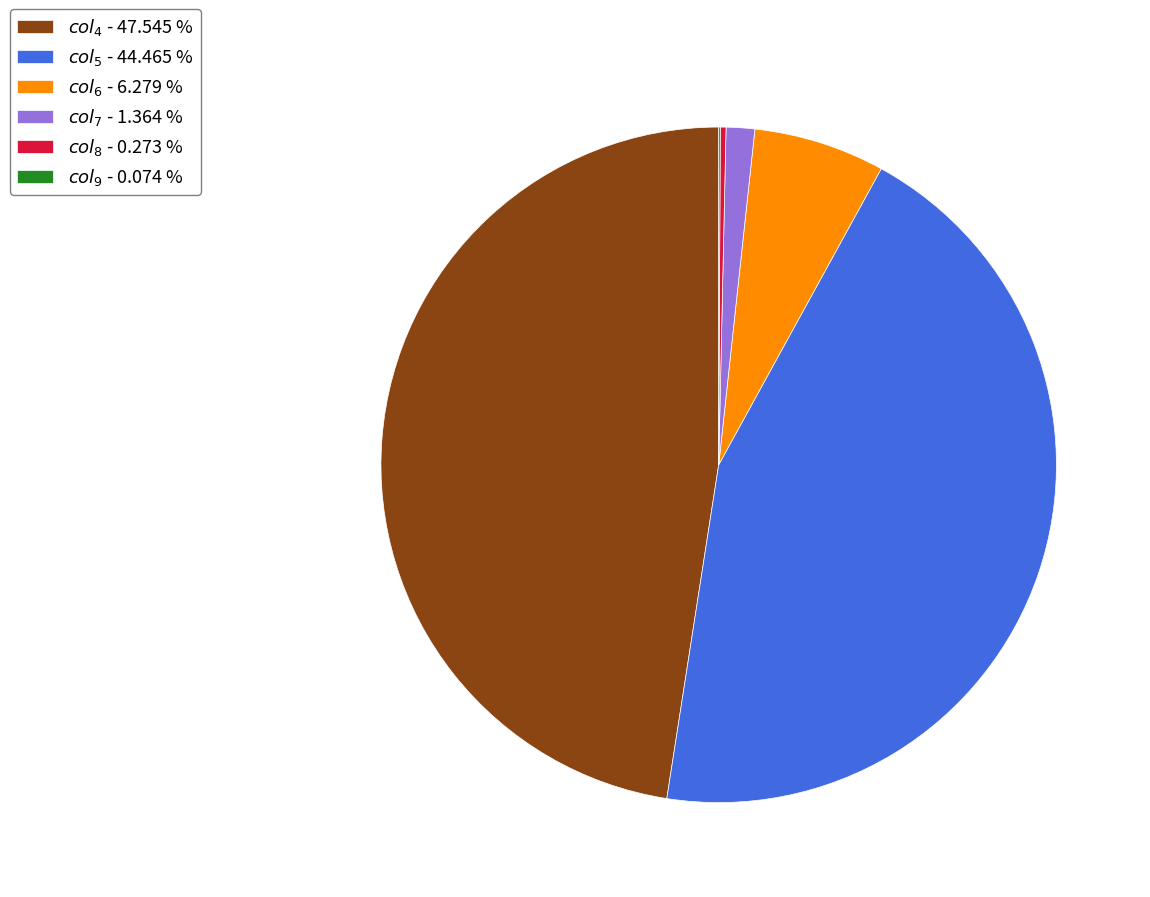

Is there a majority slice in this chart?

No